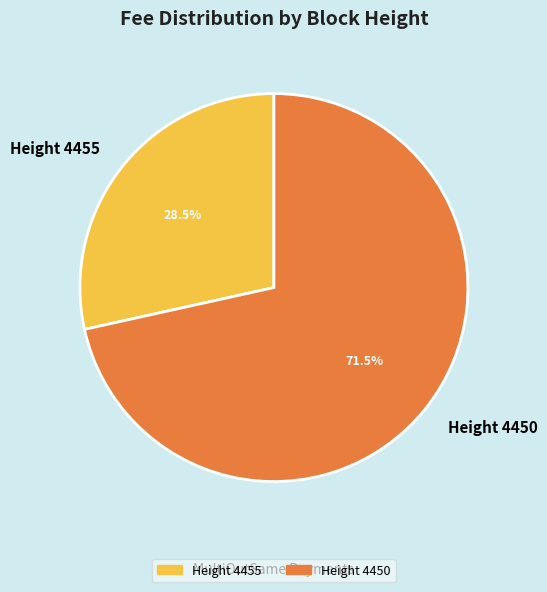

To the nearest percent, what is the average slice percentage?

50%